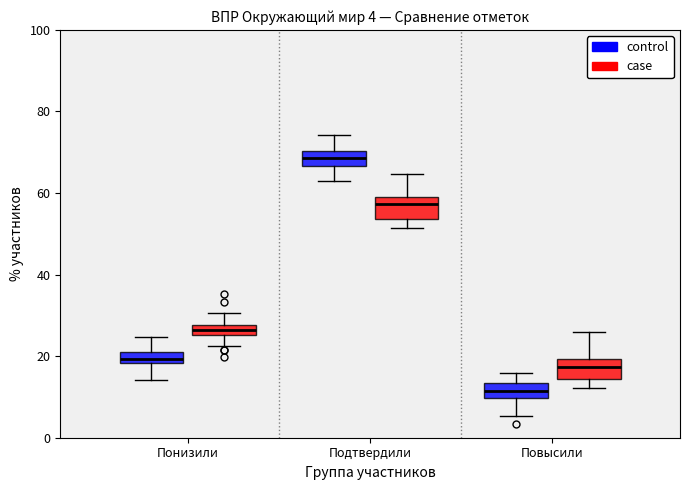

Which box has the lowest median line?

Повысили (control)